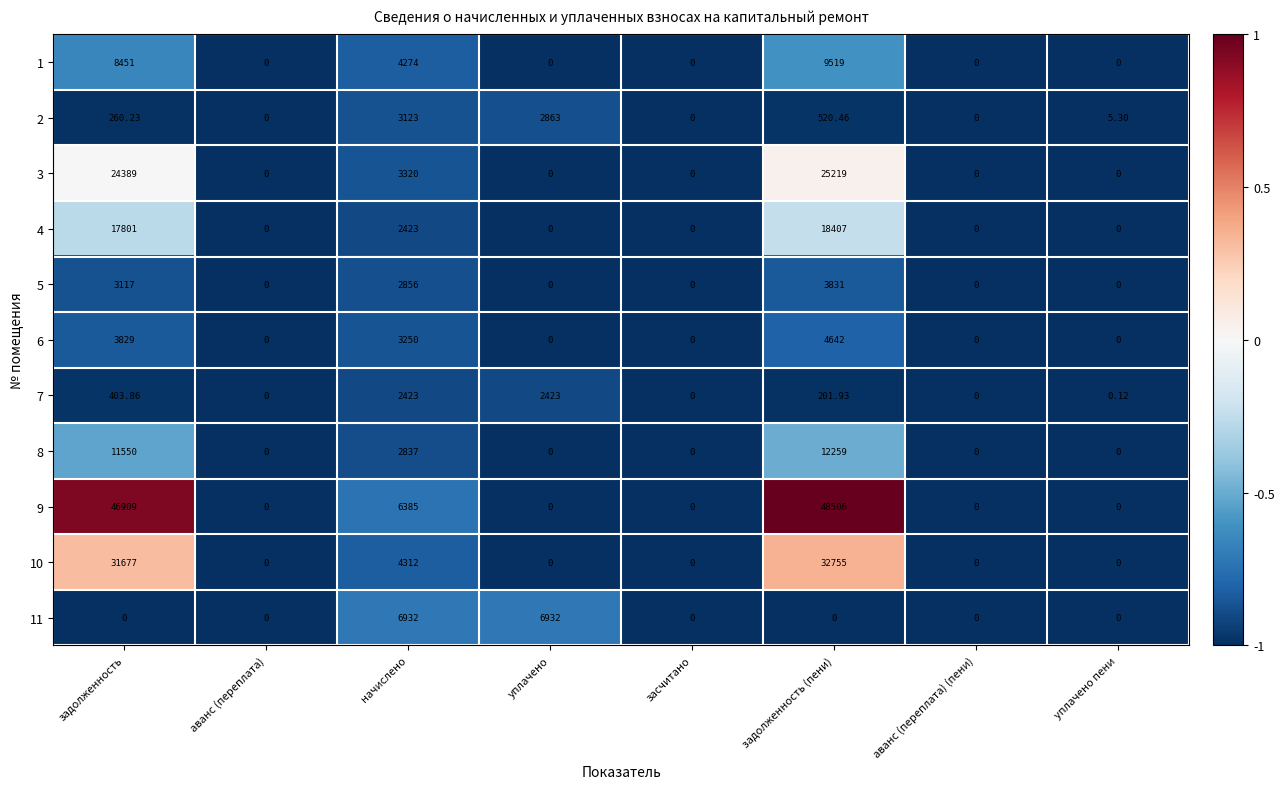

At which category is the sum across all series the highest?

задолженность (пени)